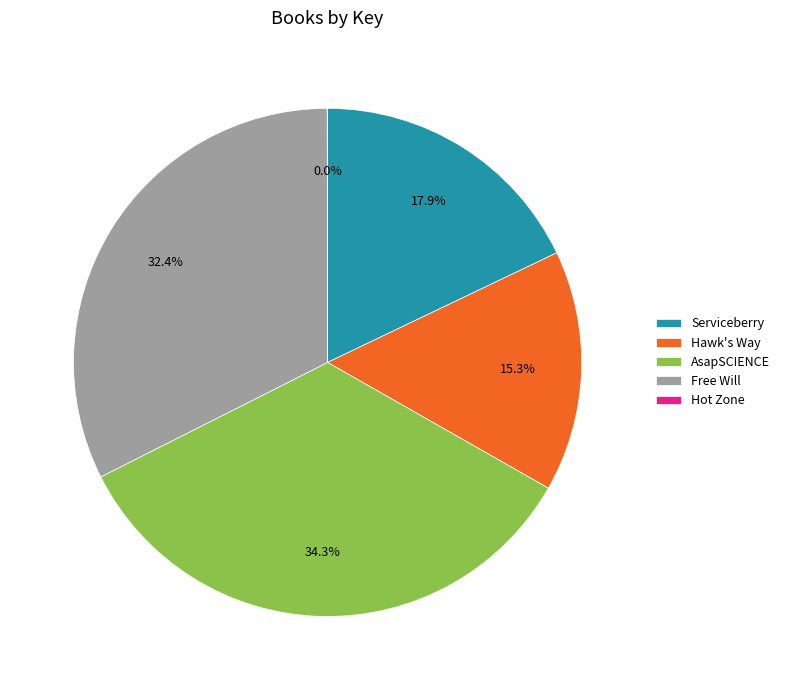

To the nearest percent, what portion does AsapSCIENCE represent?

34%